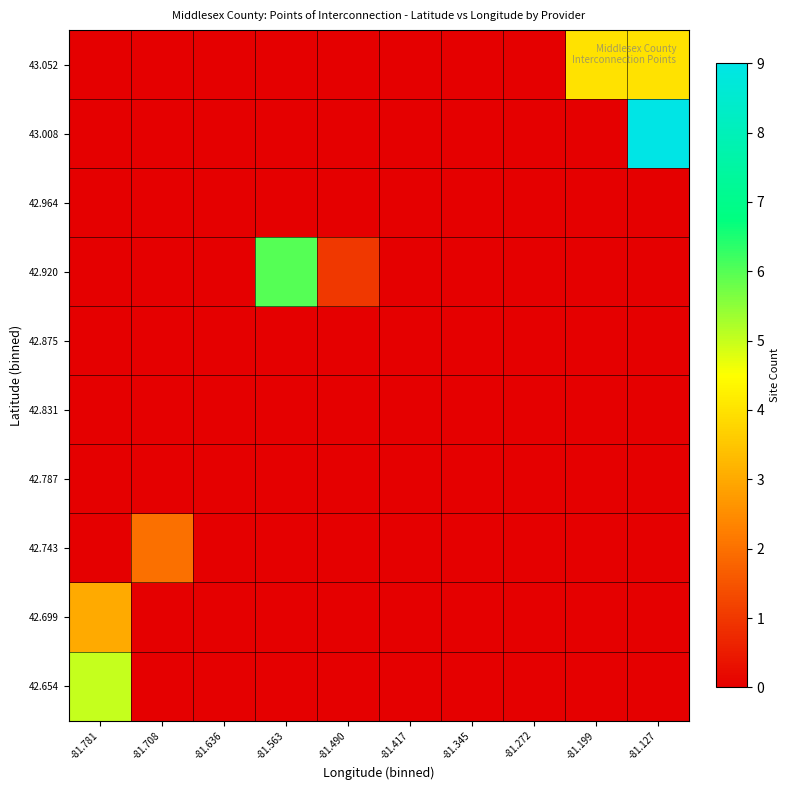

How many categories are shown in the chart?

10